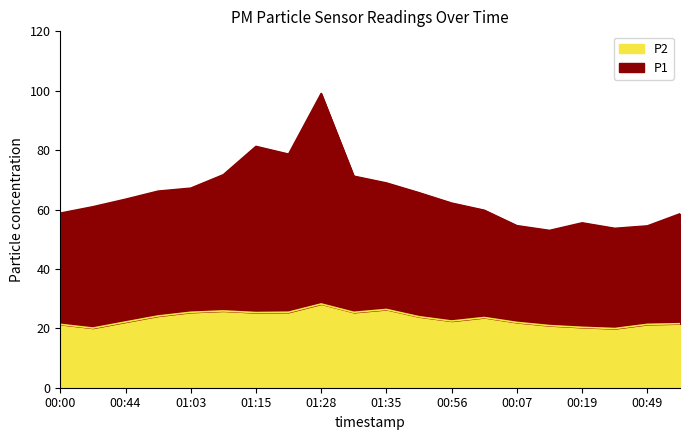

In P2, how many points are higher than both neighbors (excluding endpoints)?

4